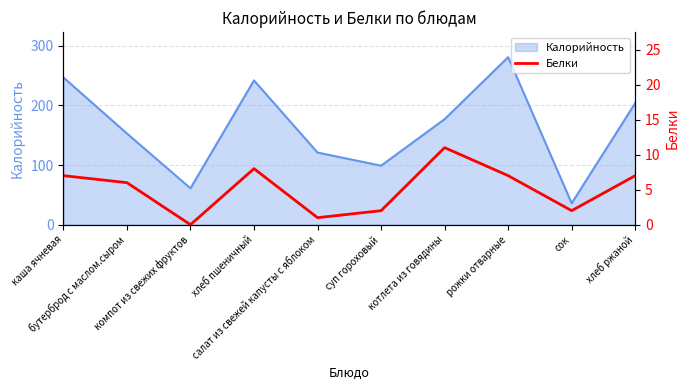

What is the minimum value for Калорийность?

36